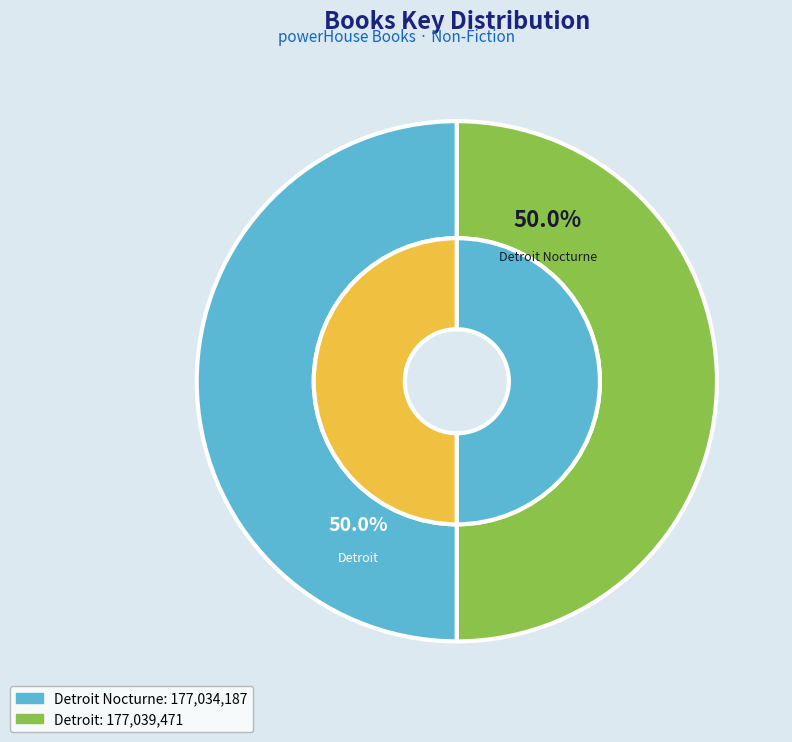

True or false: Detroit accounts for 50% of the total.

True